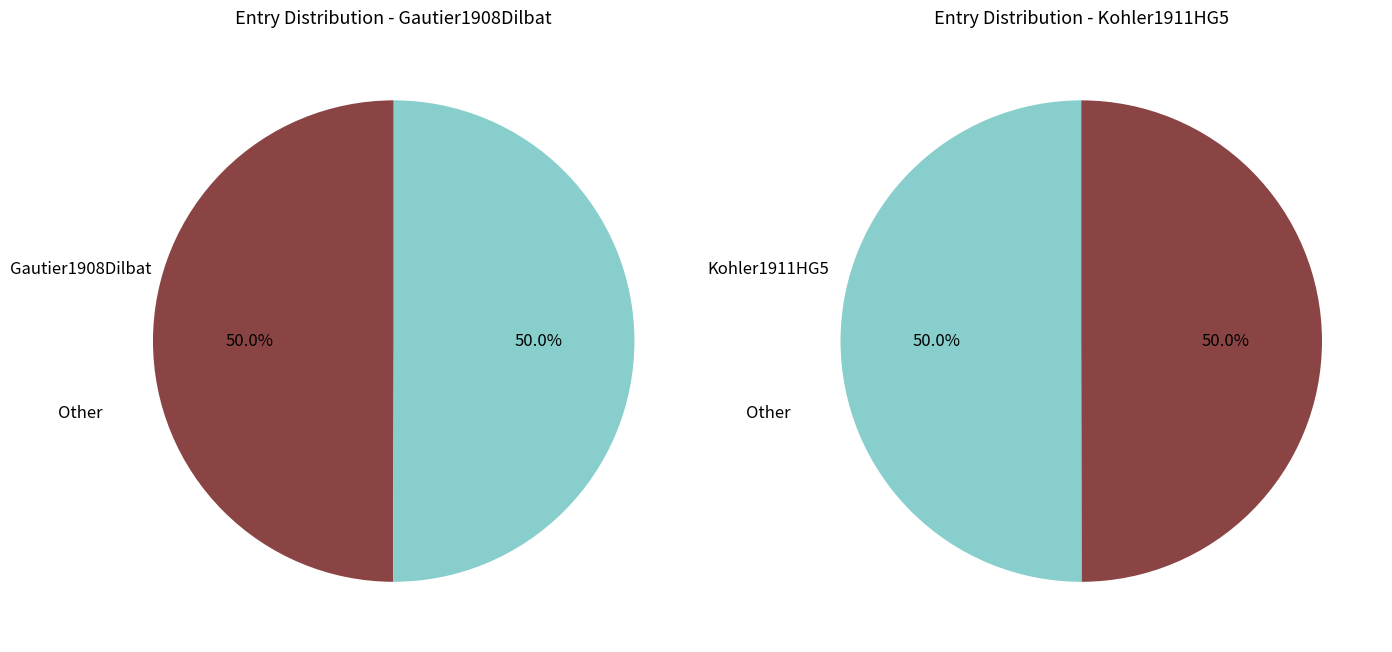

Between Kohler1911HG5 and Gautier1908Dilbat, which is larger?

Kohler1911HG5